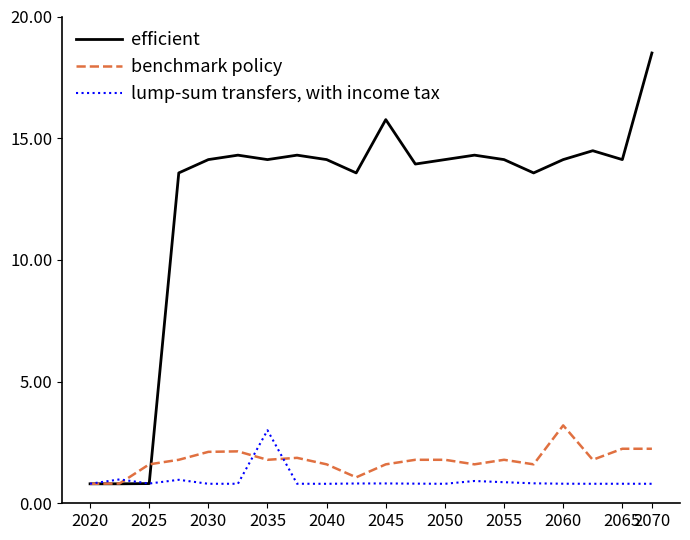

Rank the series by their maximum value, from lowest to highest.

lump-sum transfers, with income tax, benchmark policy, efficient